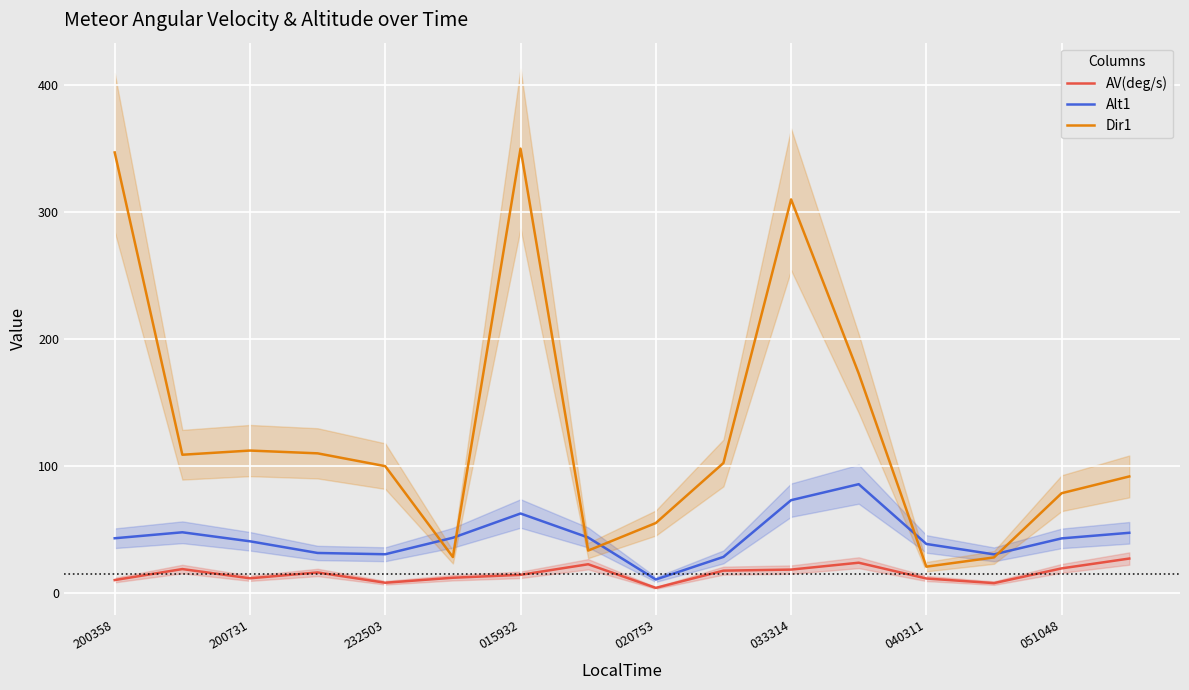

Is it true that Dir1 equals 75.5 at 015932?

False